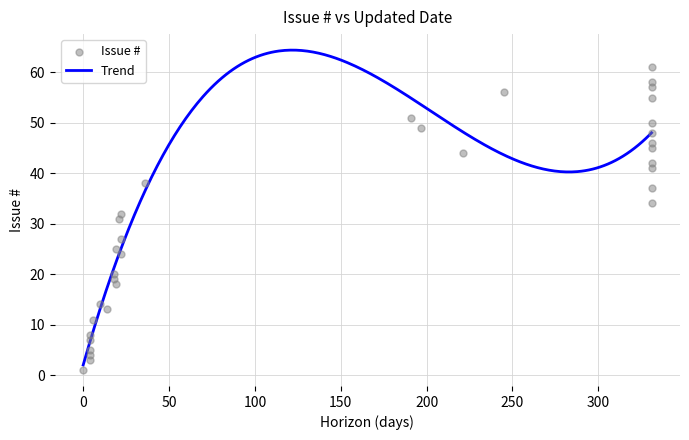

Between 30 and 20, which is larger?

30